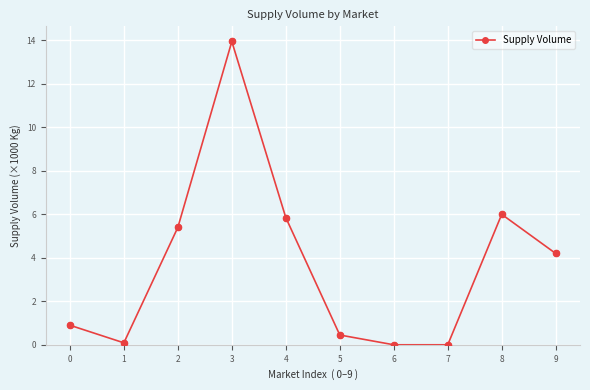

Which has a higher value, 7 or 9?

9